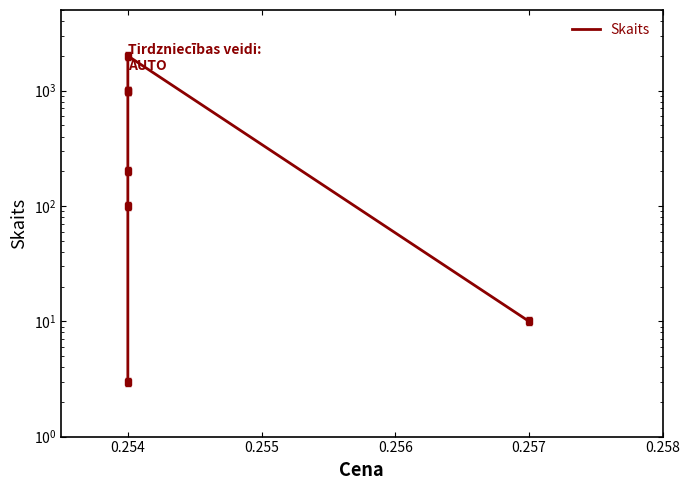

The chart shows a value of 10 at 0.257. True or false?

True